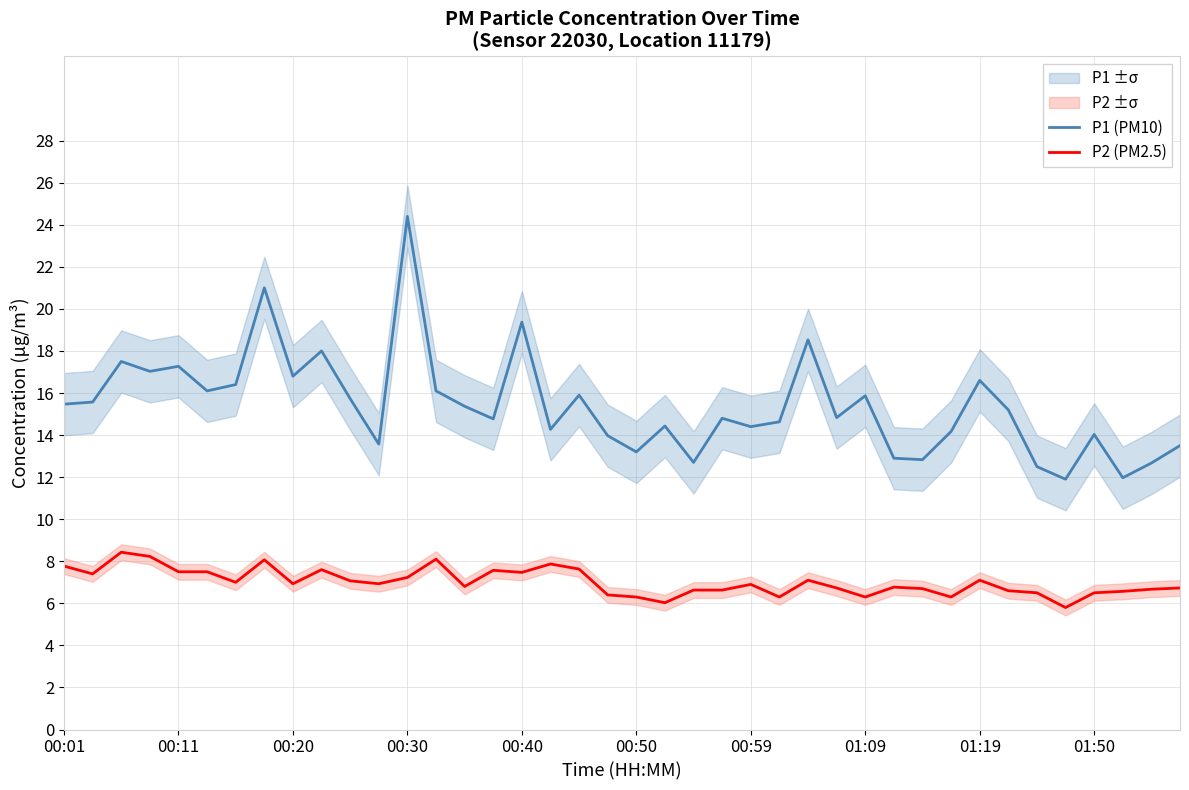

What is the average value of the P2 (PM2.5) series?

7.0